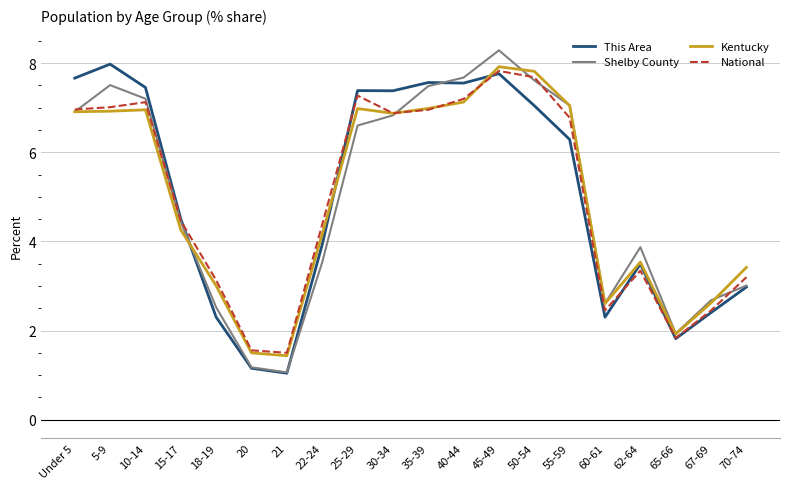

Which series has the largest range (max minus min)?

Shelby County